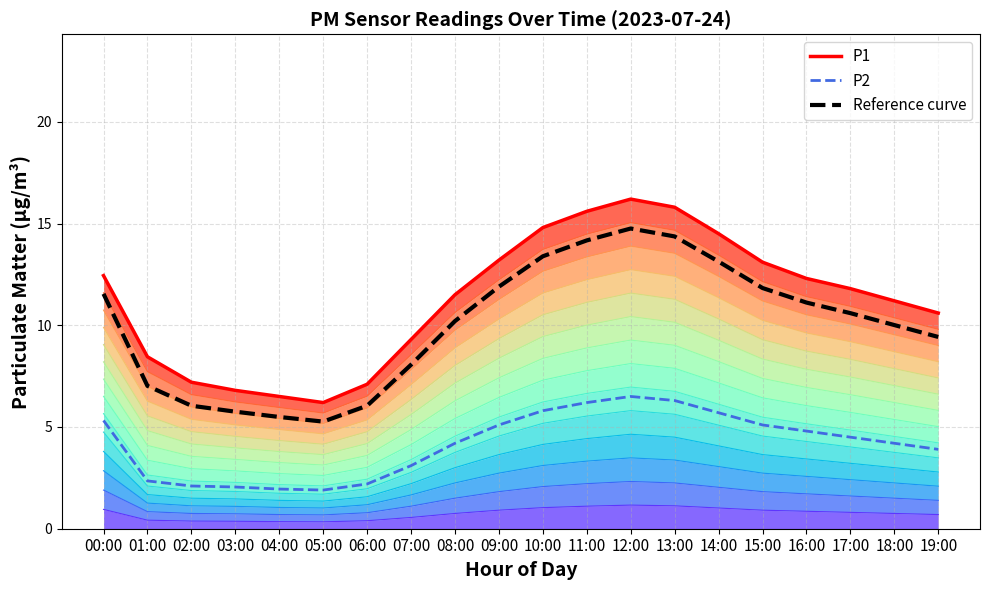

What is the sum of all P2 values?

83.3